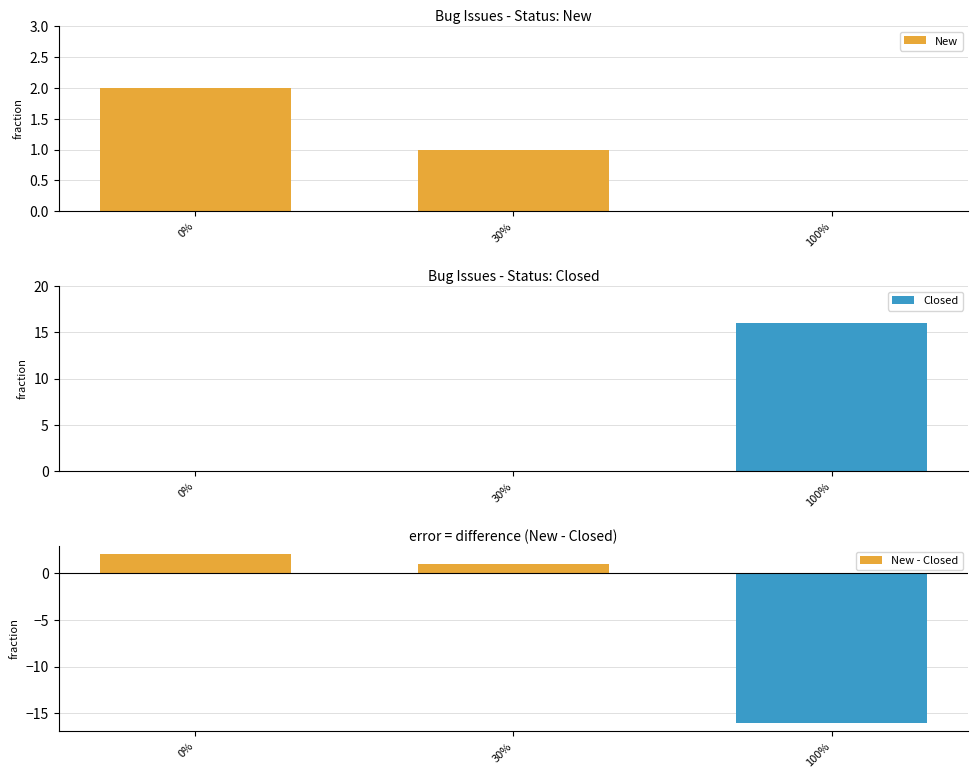

At which label is New closest to 1?

30%